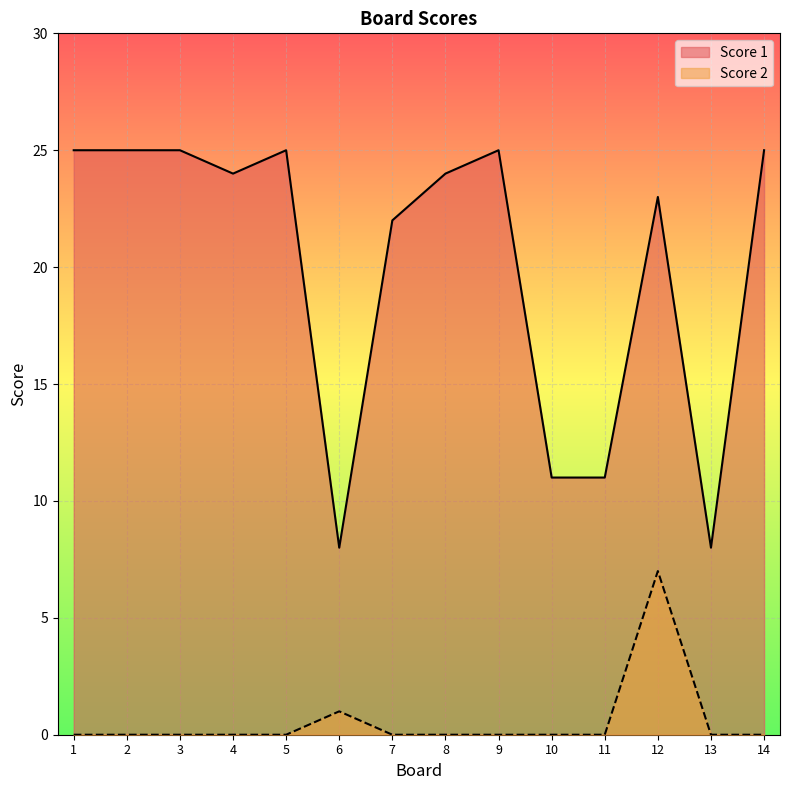

What is the average value of the Score 2 series?

1